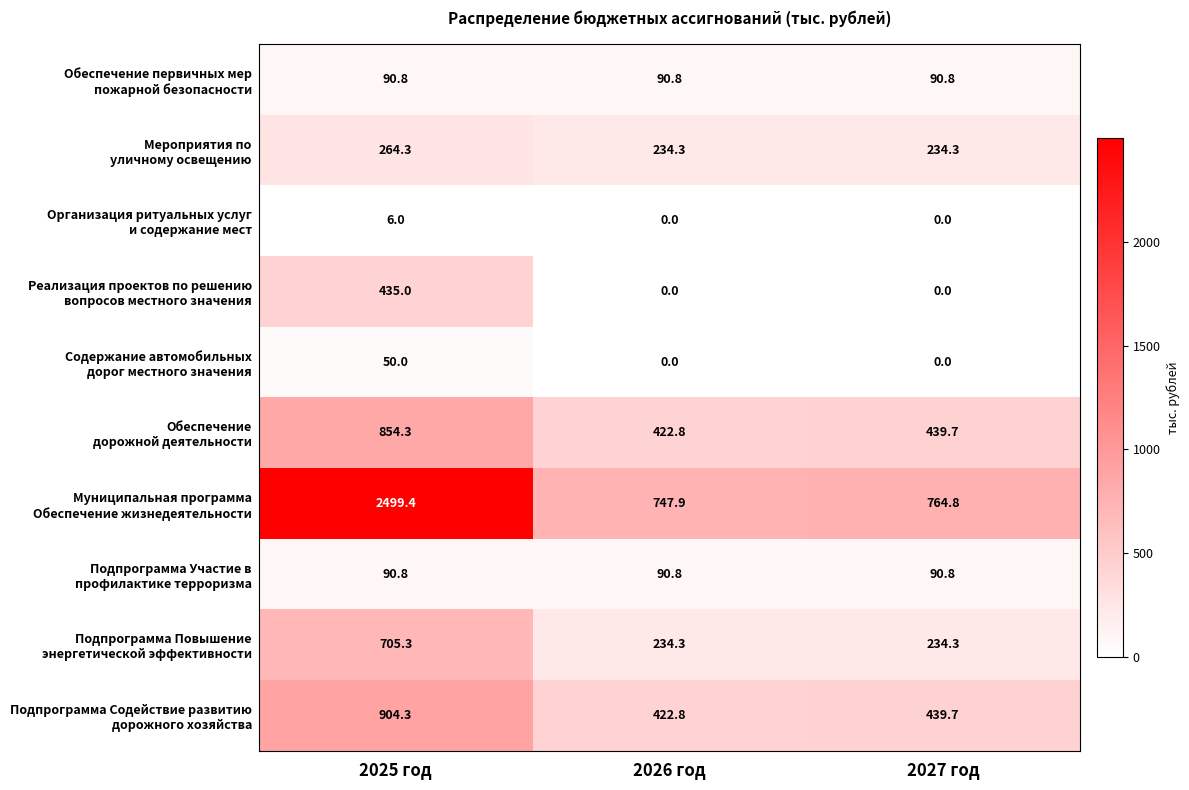

At how many categories does at least one series exceed 1136?

1